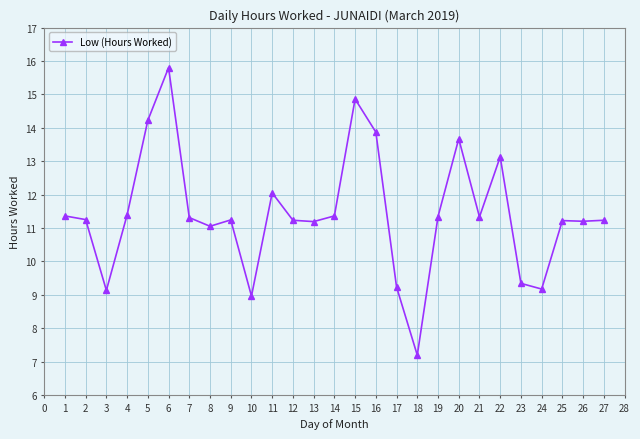

What is the change in value from 23 to 26?

+1.9